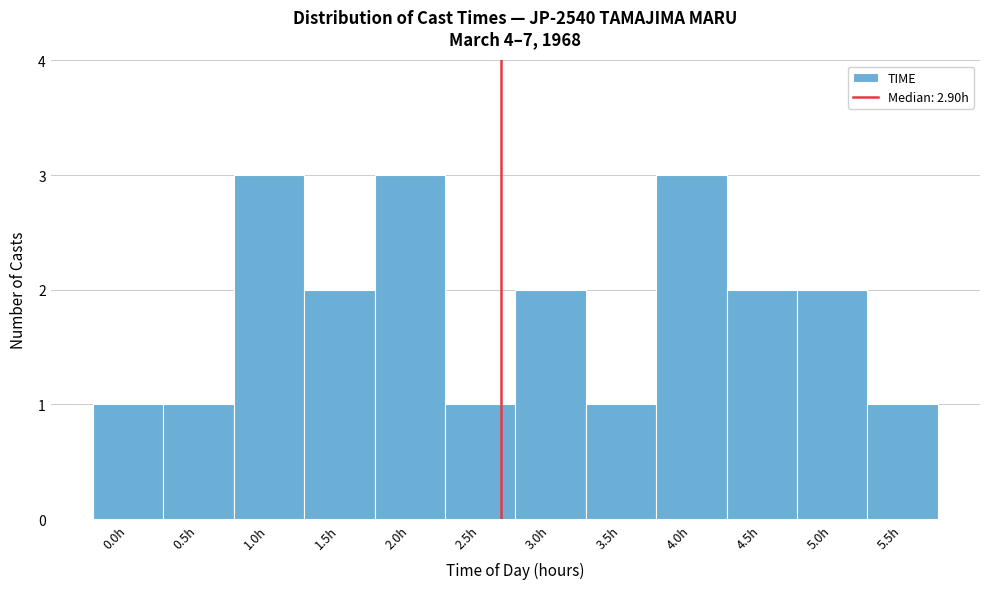

Reading left to right, transcribe all the data shown in this chart.

0.0h=1	0.5h=1	1.0h=3	1.5h=2	2.0h=3	2.5h=1	3.0h=2	3.5h=1	4.0h=3	4.5h=2	5.0h=2	5.5h=1